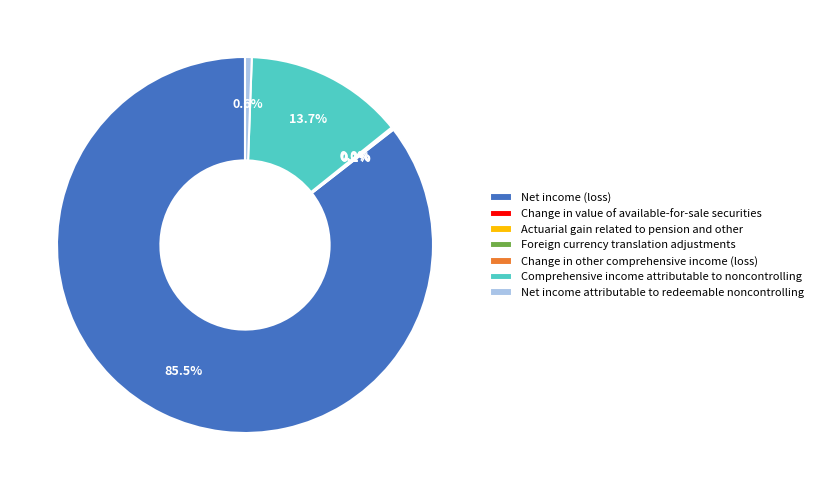

Which category has the biggest portion of the pie?

Net income (loss)